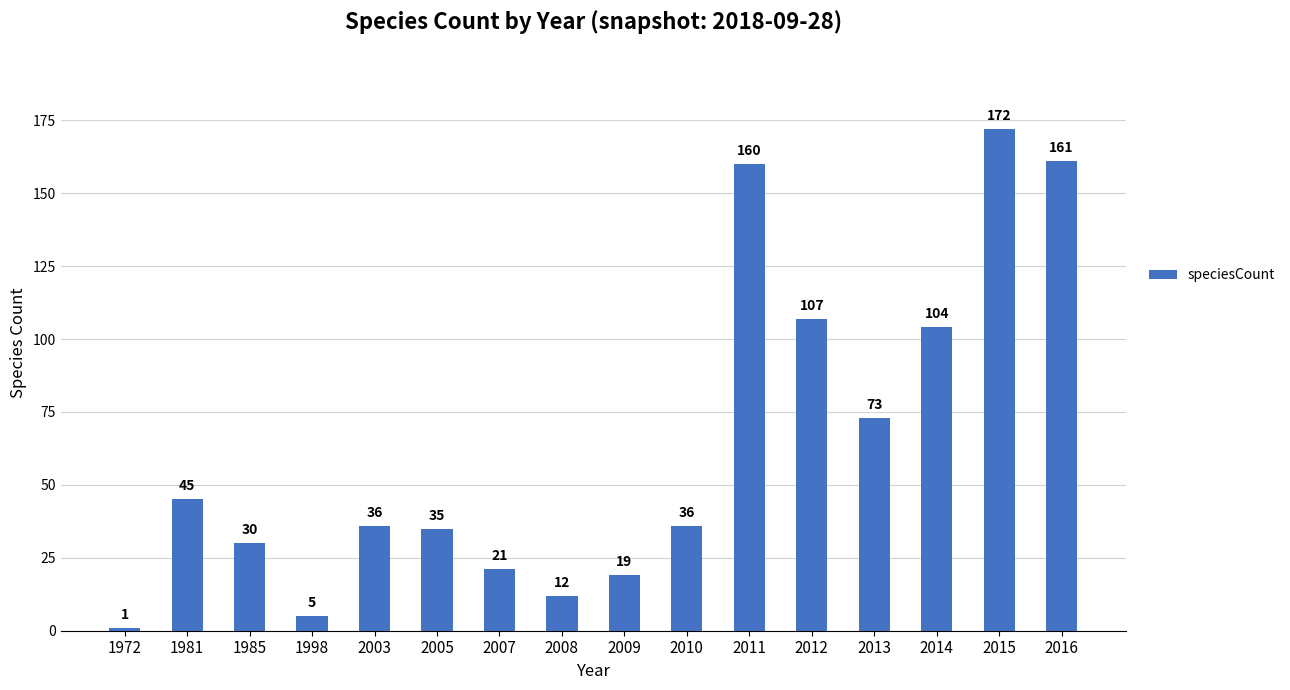

What is the maximum value shown in the chart?

172